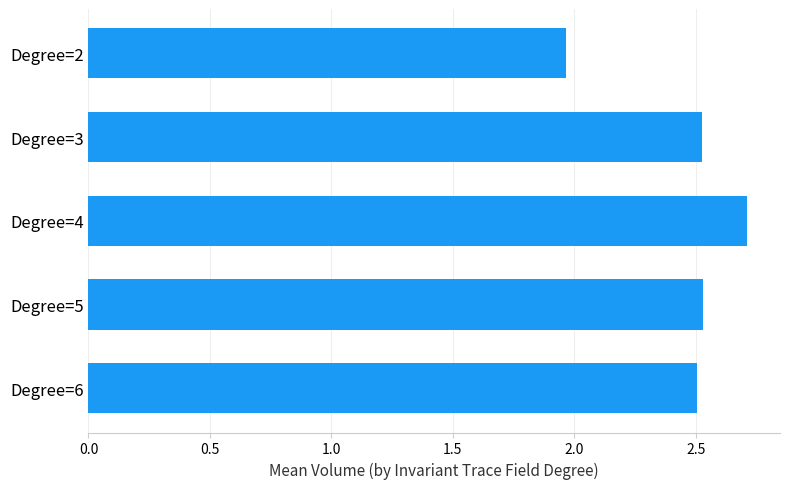

True or false: the data shows 3.2 at Degree=2.

False